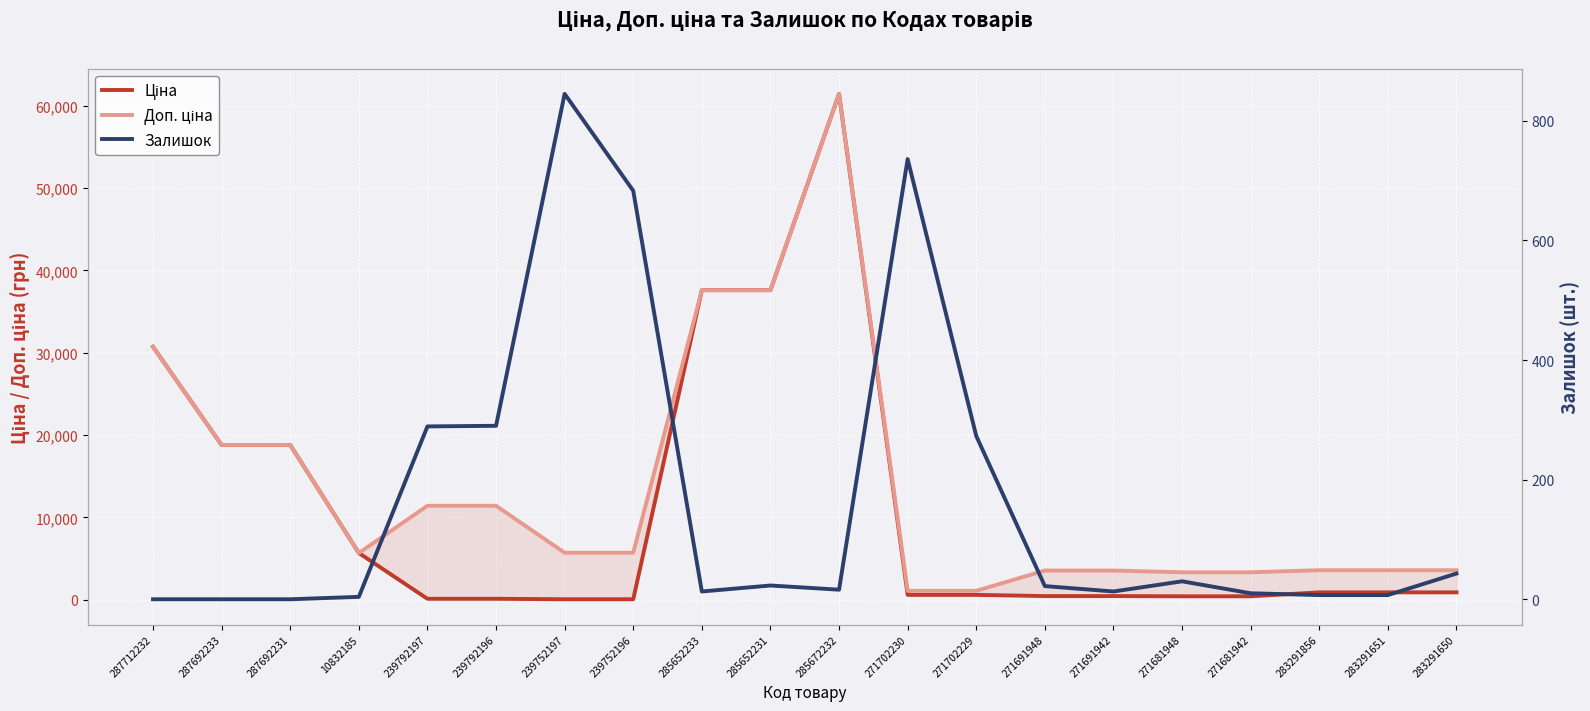

What is the sum of all Залишок values?

3304.0